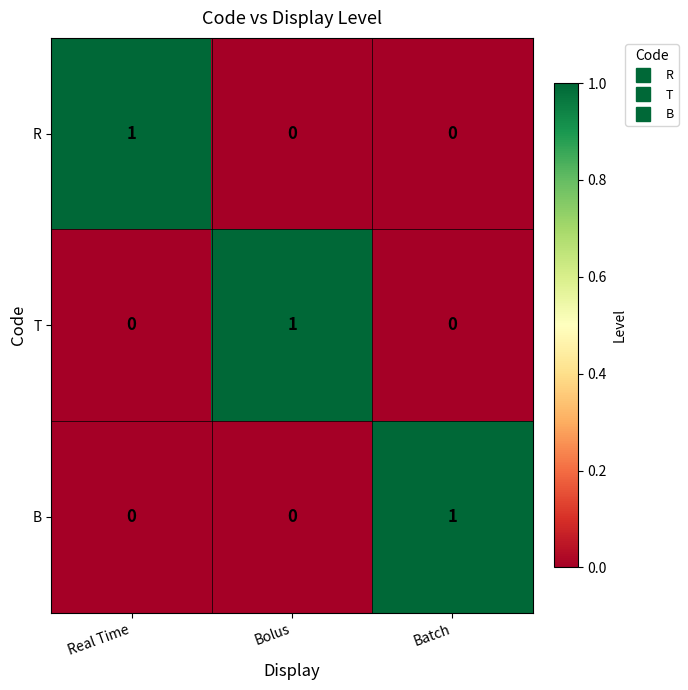

The B series shows 1 at Batch. True or false?

True